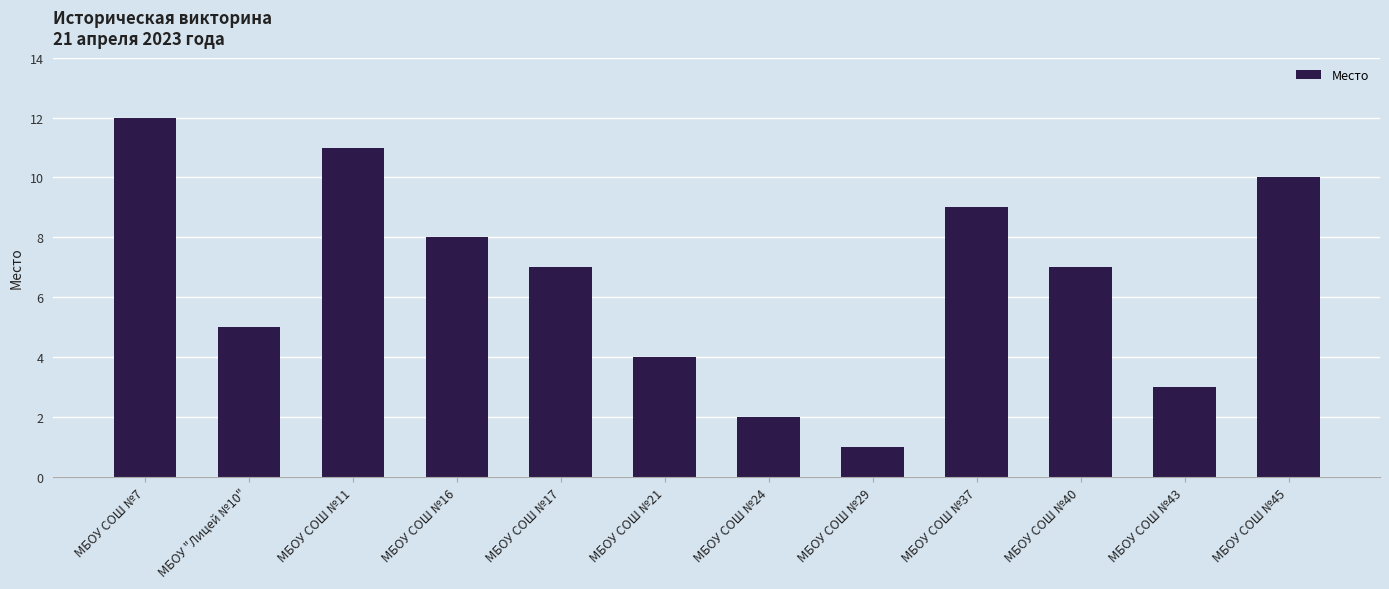

What is the value of the 12th bar from the left?

10